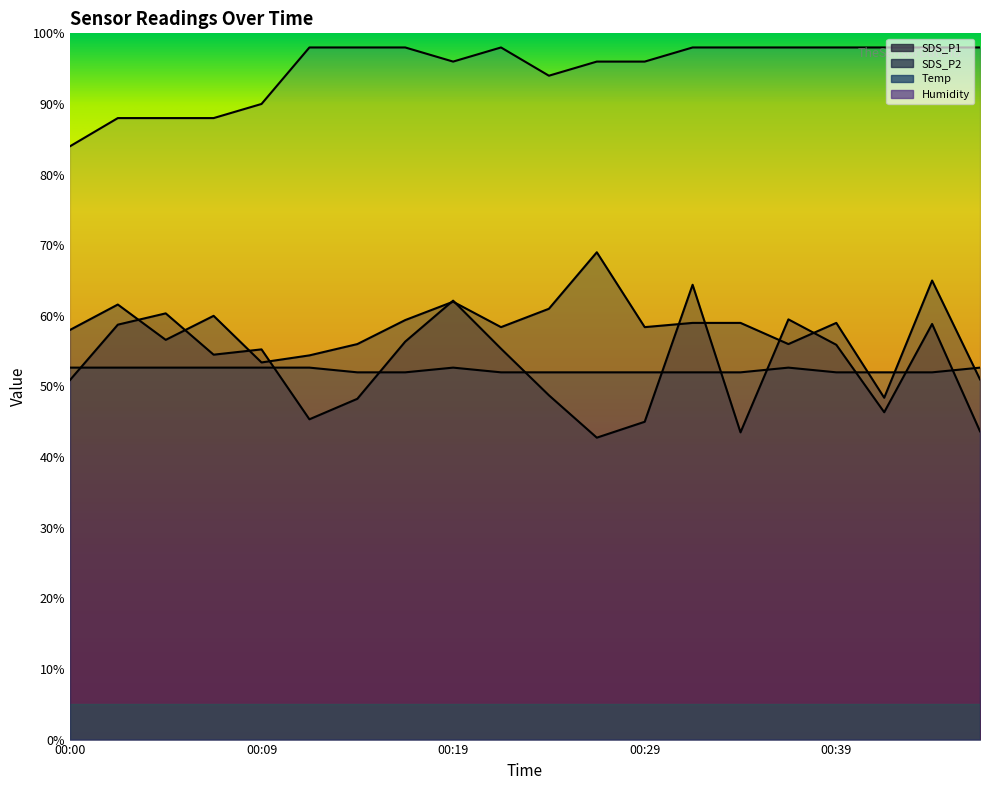

What value does the Humidity series have at 00:07?

88.0